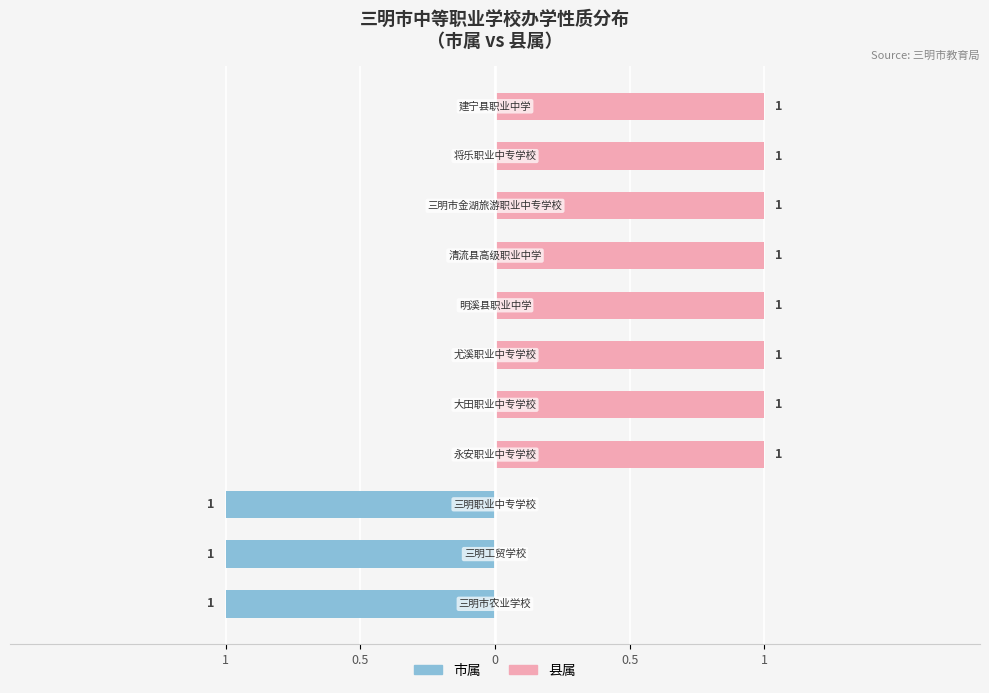

True or false: 县属 has a value of 2 at 9.

False